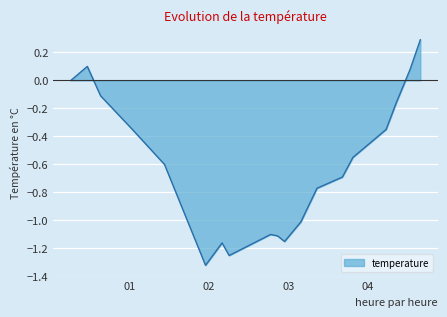

What is the maximum value shown in the chart?

0.3